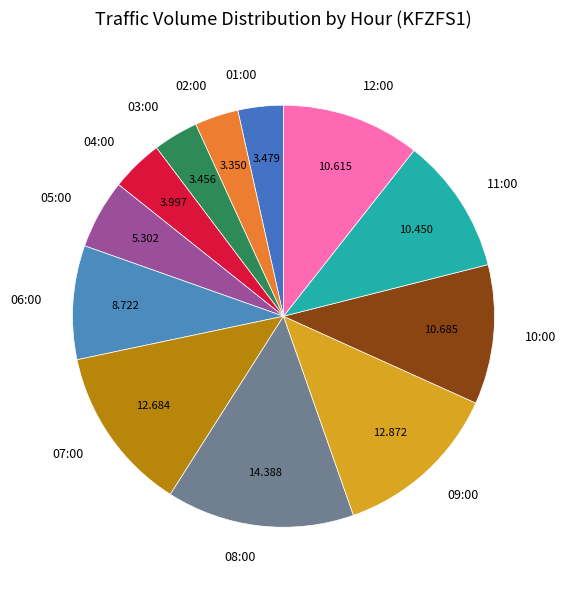

Combined, do 04:00 and 02:00 account for over 50%?

No